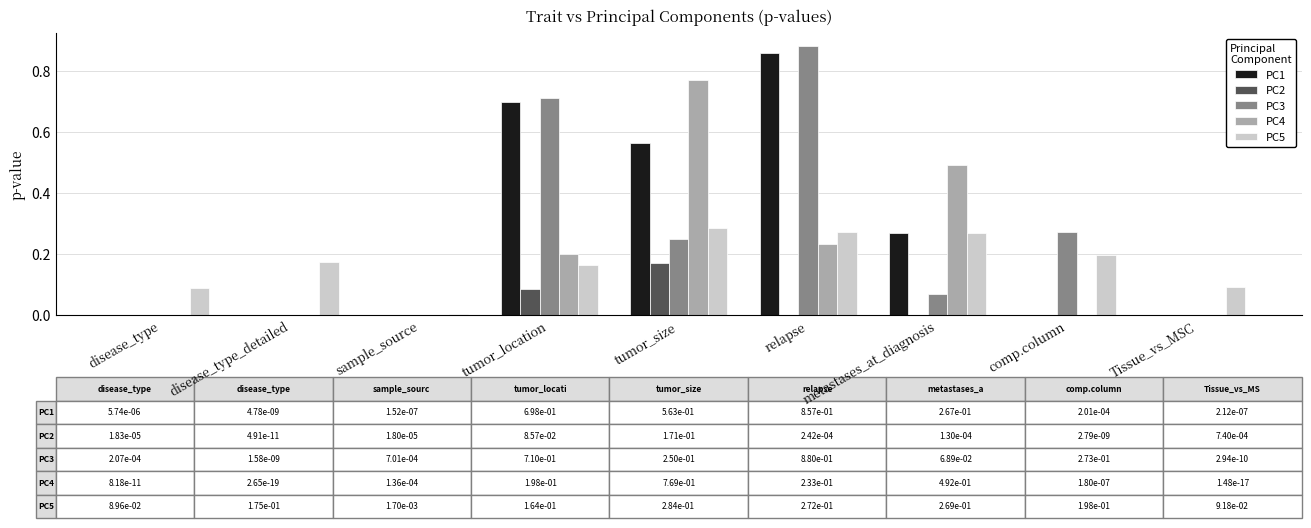

Are the bars grouped side by side (vs. stacked)?

Yes